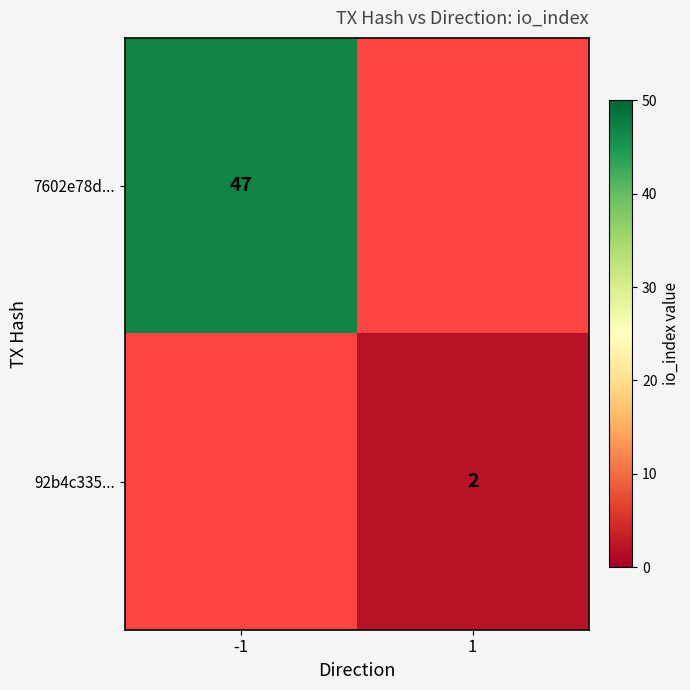

True or false: 7602e78d... has a value of 78 at -1.

False